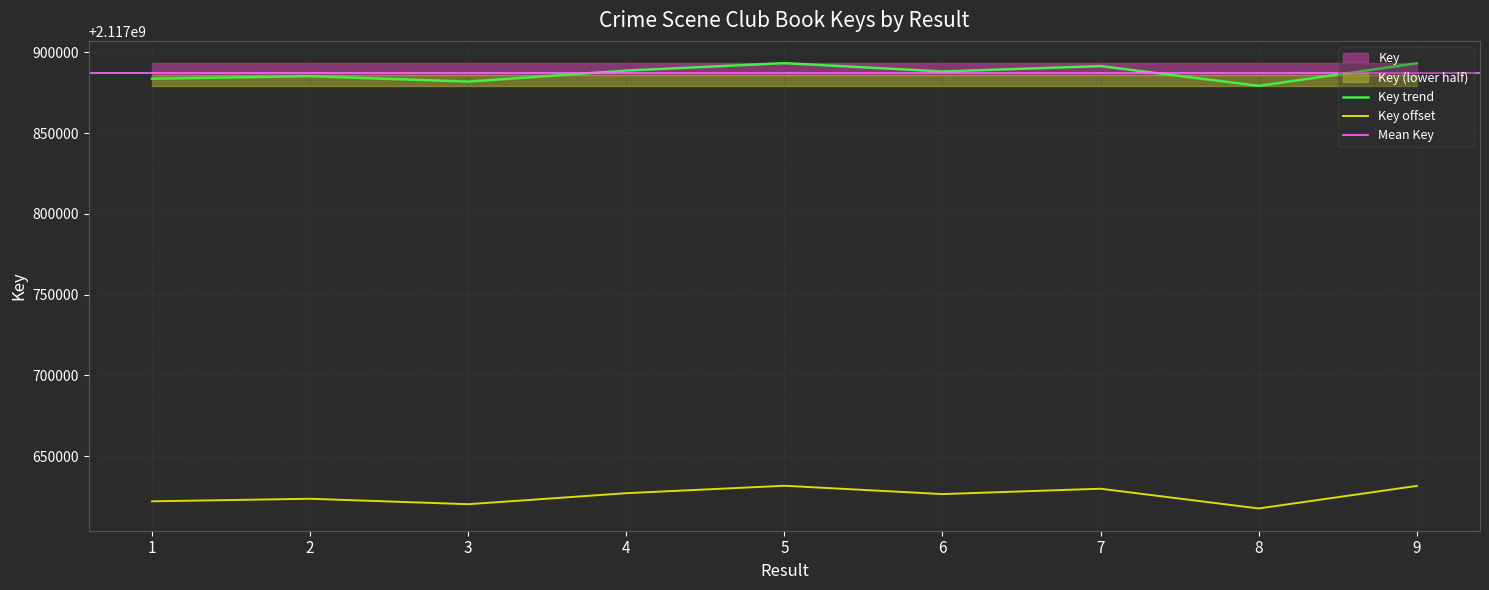

Is this an area chart (filled region under the line)?

No